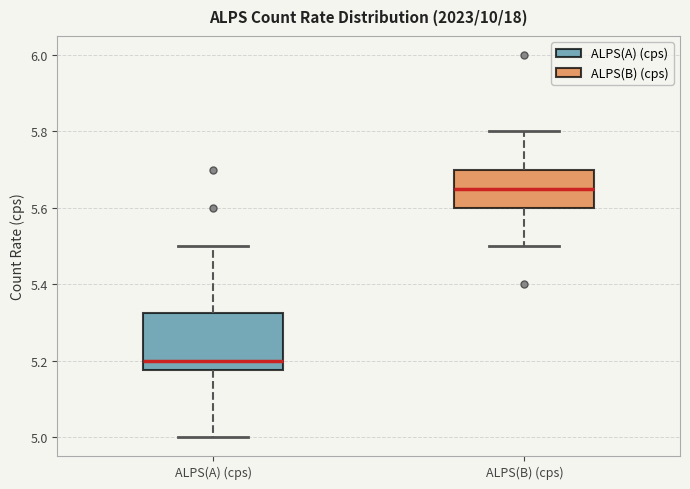

Comparing the boxes themselves (not the whiskers), which one is the tallest?

ALPS(A) (cps)